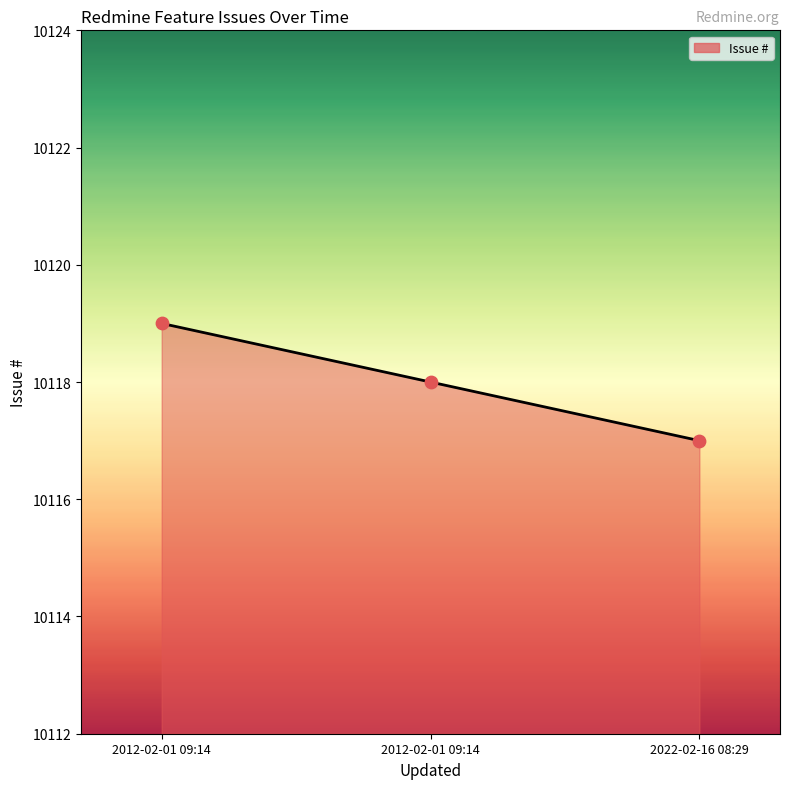

What is the change in value from 2012-02-01 09:14 to 2022-02-16 08:29?

-2